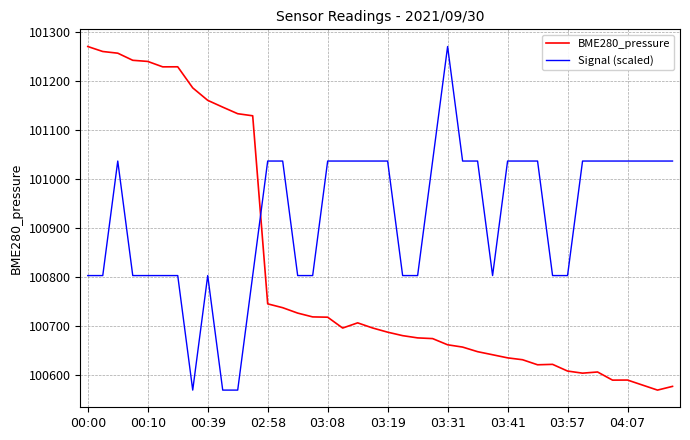

Which series ends up on top after the final intersection of Signal (scaled) and BME280_pressure?

Signal (scaled)